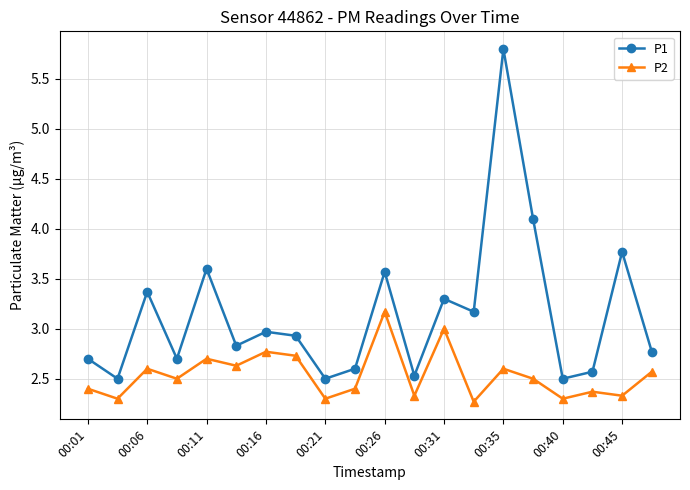

True or false: P2 has more than 2 interior local peaks.

True